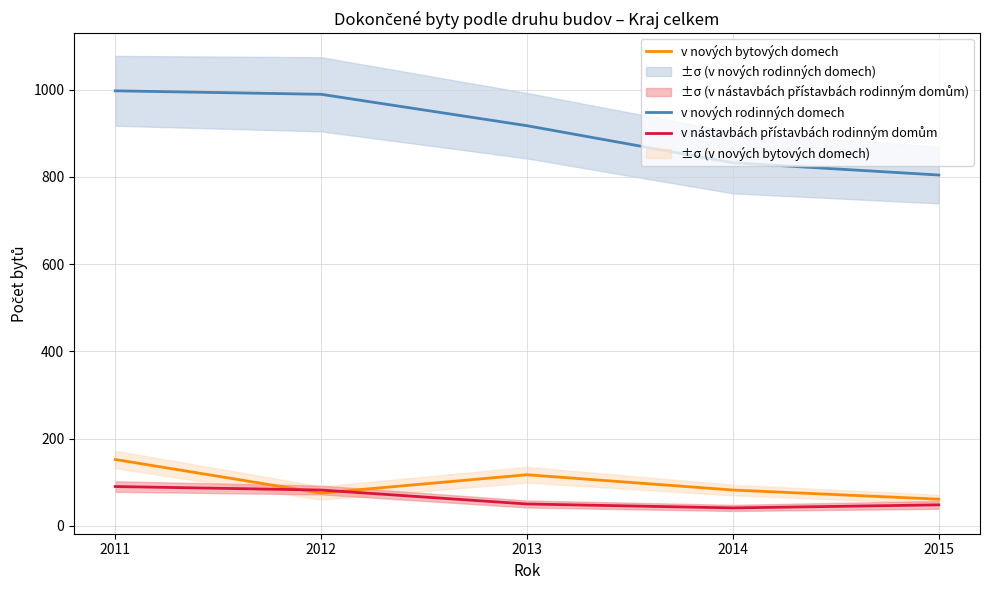

Rank the series at 2014 from lowest to highest value.

v nástavbách přístavbách rodinným domům, v nových bytových domech, v nových rodinných domech